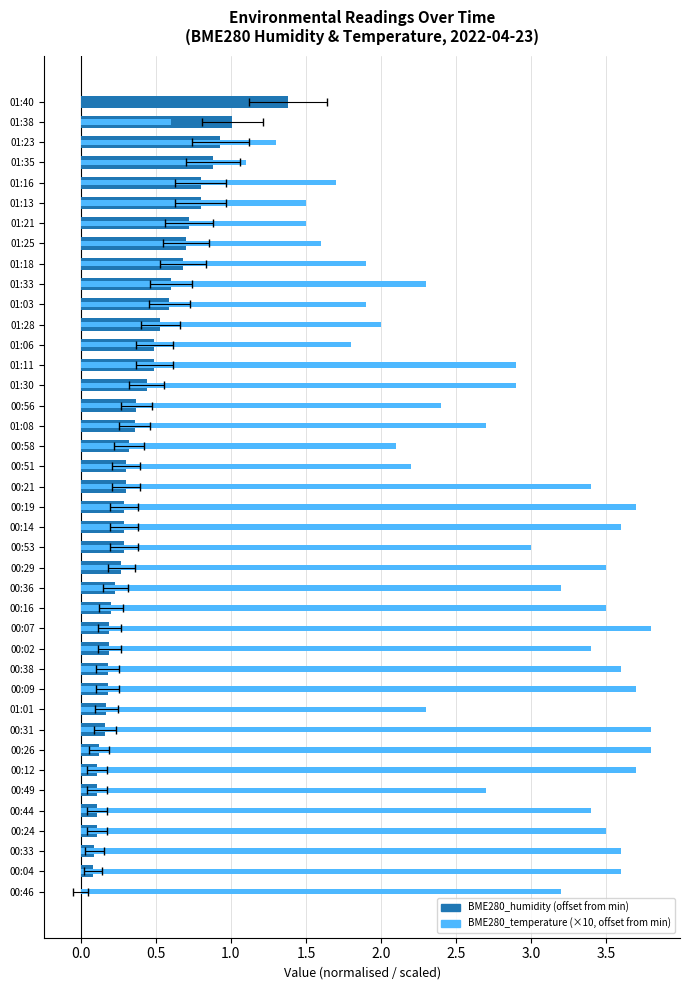

Which series has the largest total across all categories?

BME280_temperature (scaled)